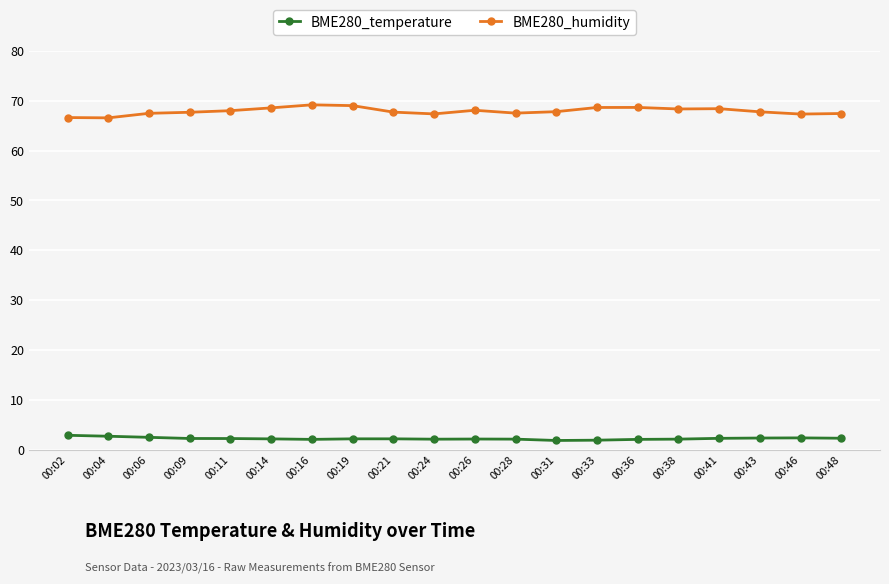

How many distinct data groups are displayed?

2